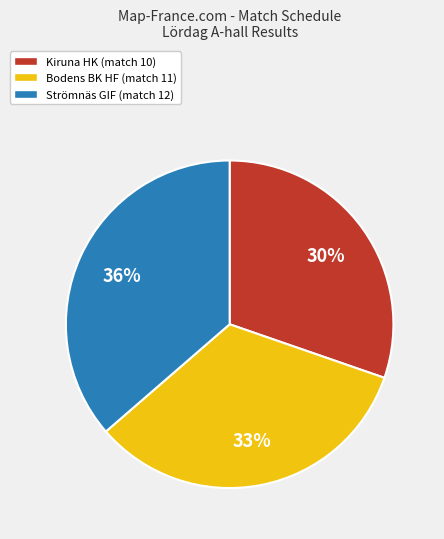

Is there a majority slice in this chart?

No